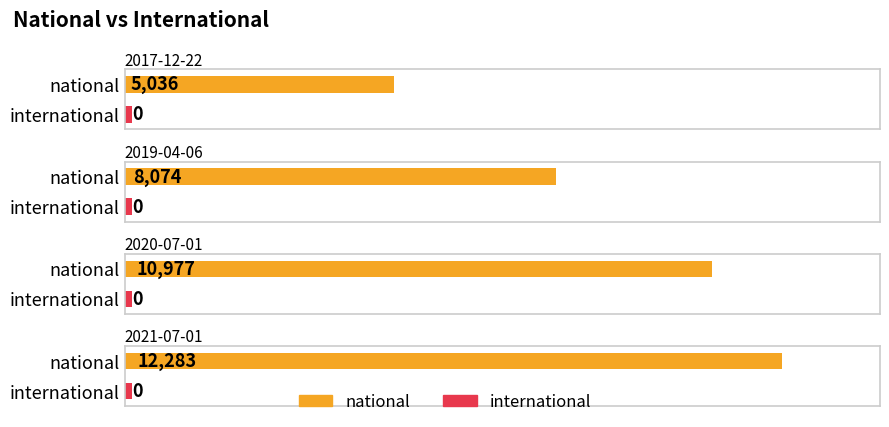

Is it true that national equals 17085 at 2020-10-01?

False